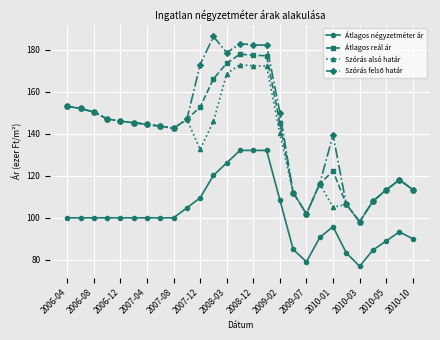

At how many categories does at least one series exceed 130?

18